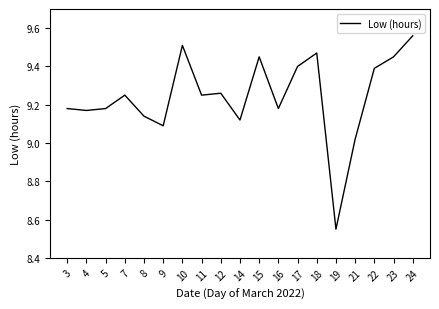

Is it true that the value at 7 is 12.1?

False